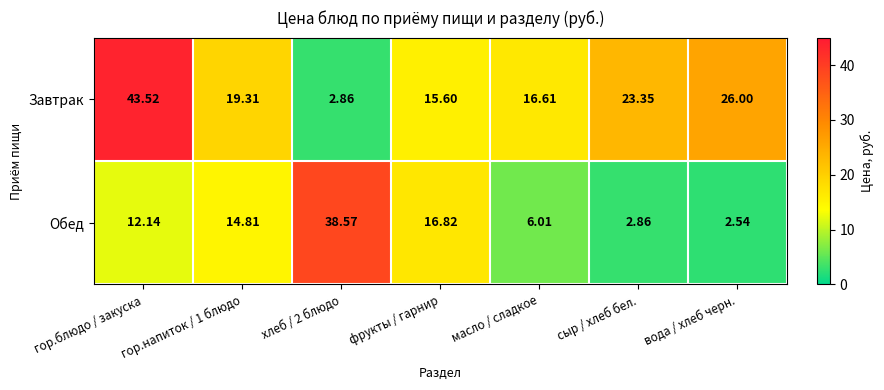

At which category is the sum across all series the highest?

гор.блюдо / закуска